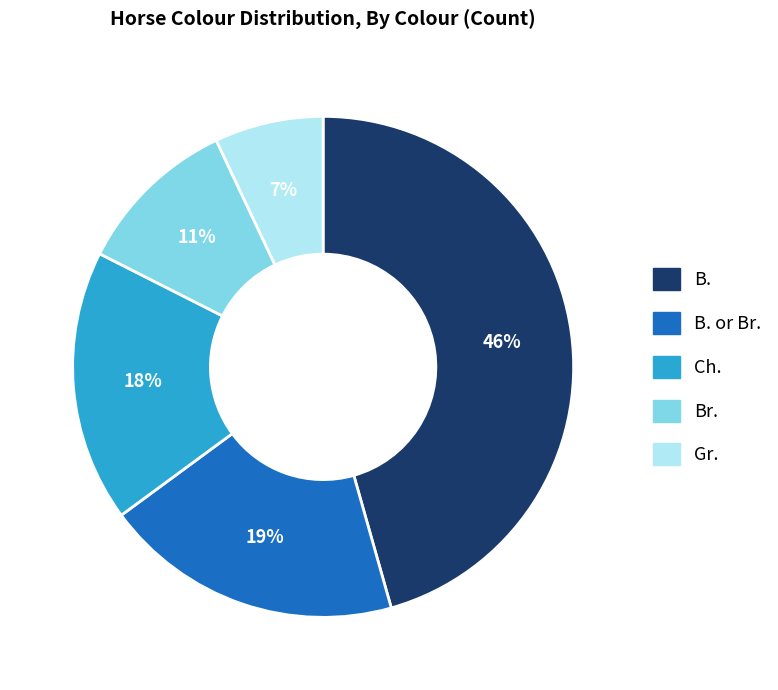

Is there a majority slice in this chart?

No